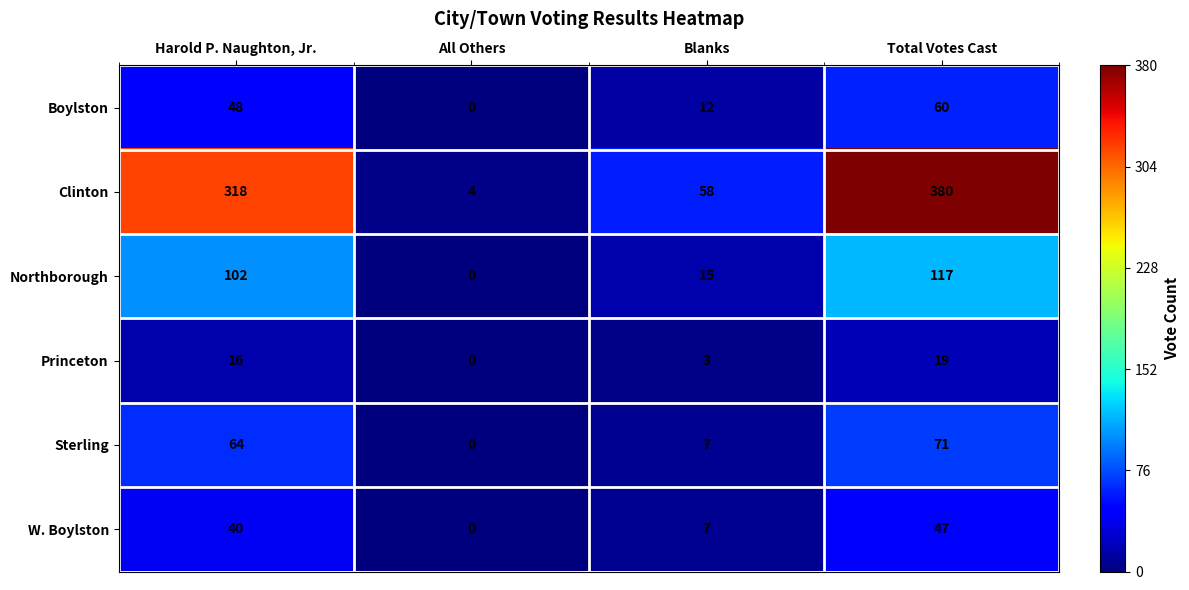

Rank the series by their maximum value, from lowest to highest.

Princeton, W. Boylston, Boylston, Sterling, Northborough, Clinton